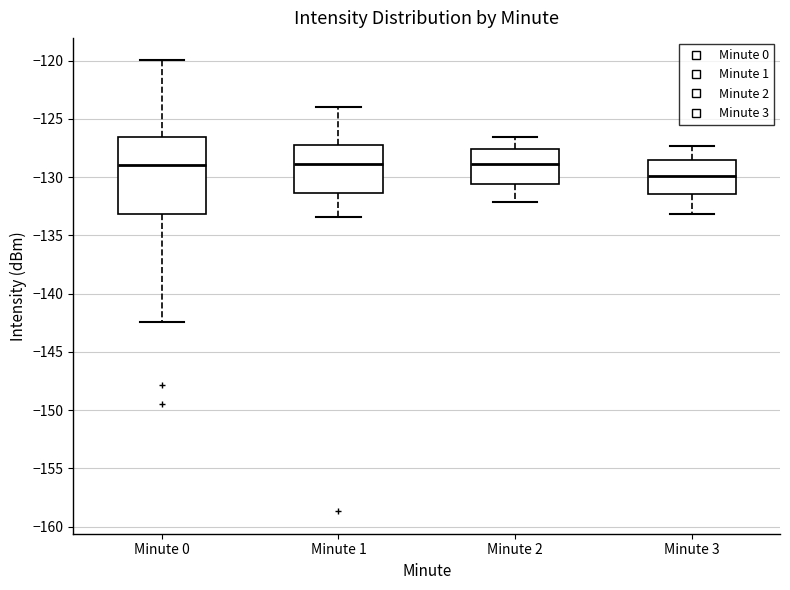

Which box's median line is the lowest?

Minute 3